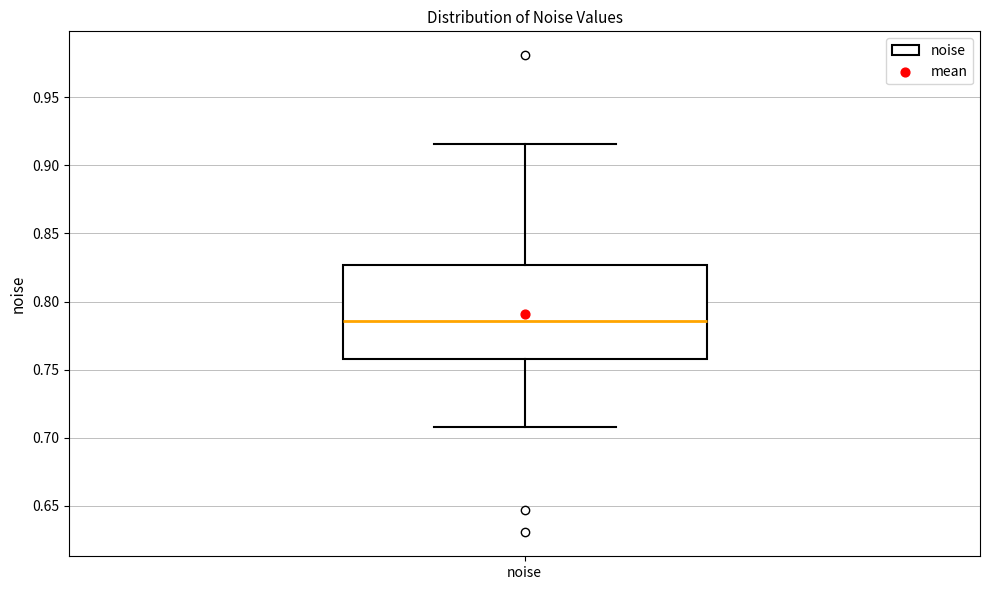

Transcribe this box plot: give where the median line is, the range the box spans, and where the two whiskers end, as read against the y-axis. The values are not printed on the chart, so give them approximately, as read against the axis.

median 0.785, box 0.755 to 0.825, whiskers 0.710 to 0.915